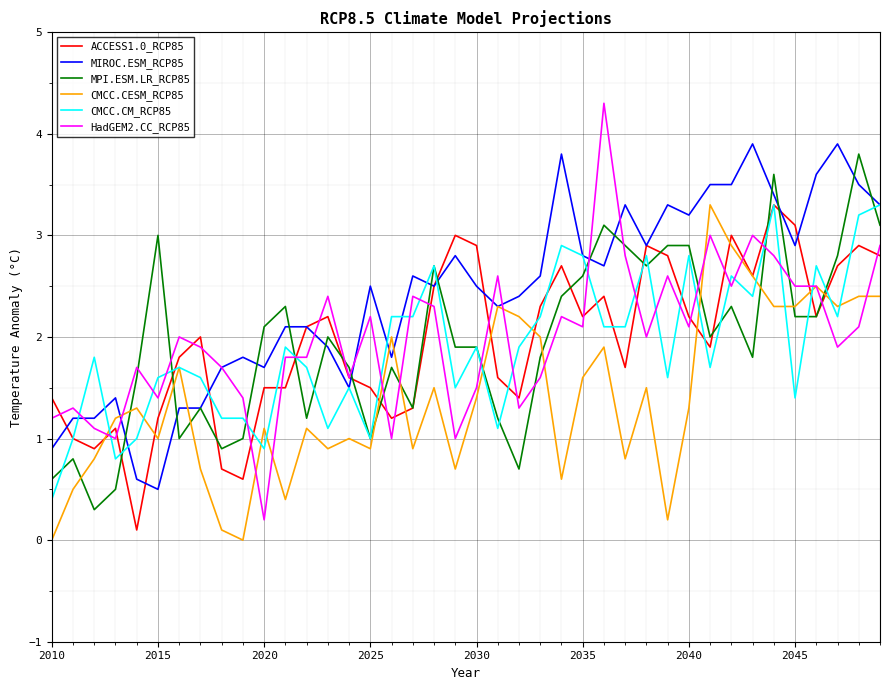

Which series has the widest spread of values?

HadGEM2.CC_RCP85